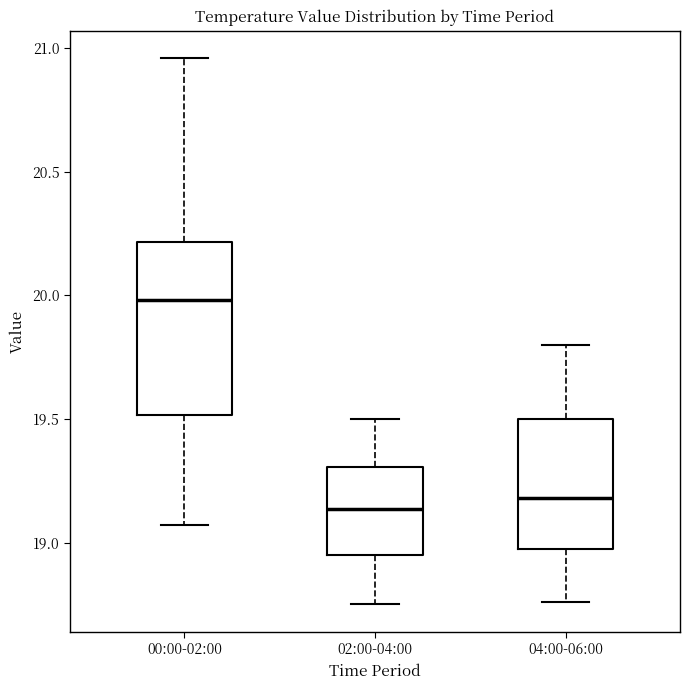

Reading left to right, read every box against the y-axis: the position of its median line, the range the box covers, and the ends of its whiskers. The values are not printed on the chart, so give them approximately, as read against the axis.

00:00-02:00: median 20.00, box 19.50 to 20.20, whiskers 19.05 to 20.95
02:00-04:00: median 19.15, box 18.95 to 19.30, whiskers 18.75 to 19.50
04:00-06:00: median 19.20, box 18.95 to 19.50, whiskers 18.75 to 19.80